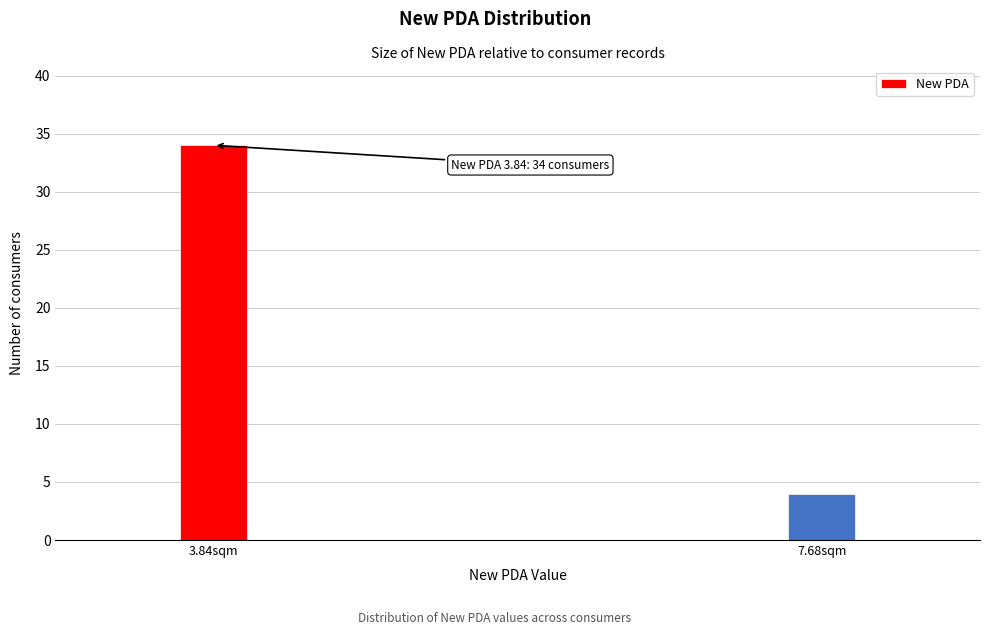

Reading left to right, list all the values displayed in this chart.

3.84sqm=34	7.68sqm=4